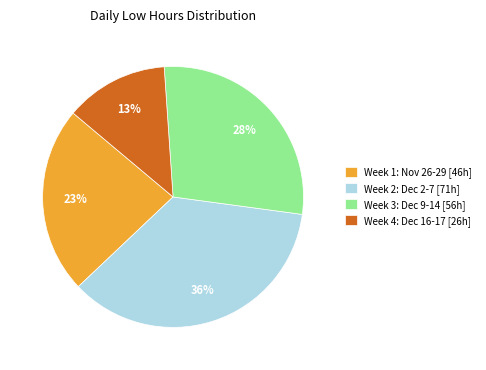

How many slices are in this pie chart?

4